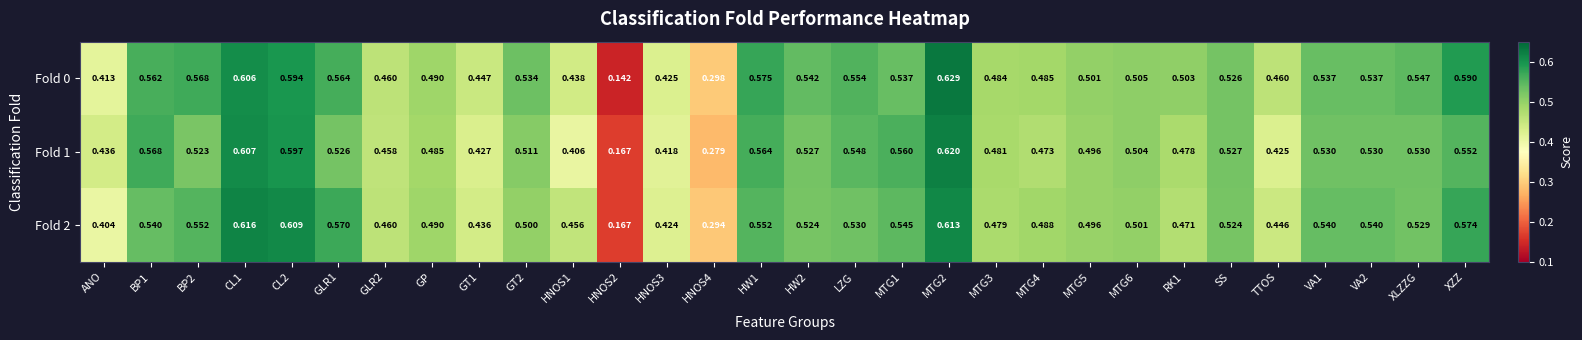

Is the value of Fold 1 at LZG greater than the value of Fold 0 at HW1?

No